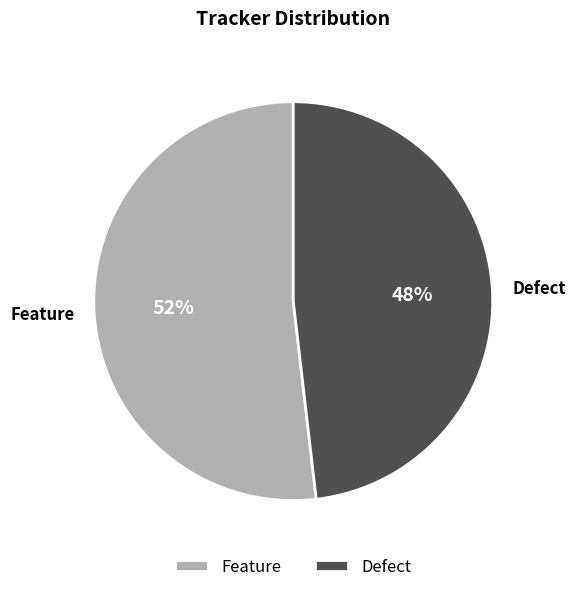

Is there a majority slice in this chart?

Yes